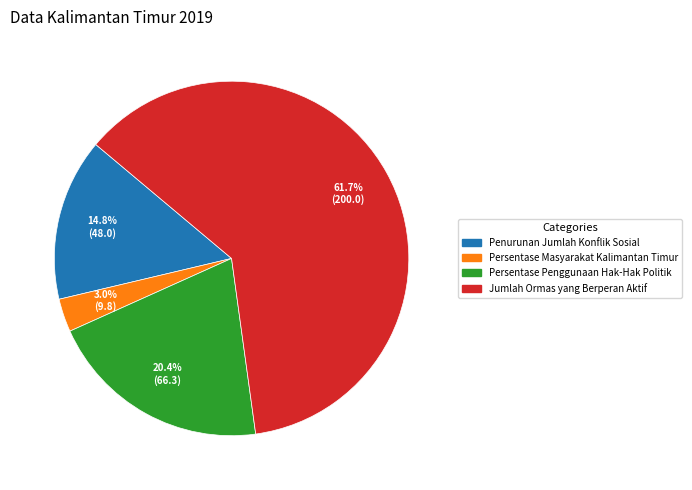

To the nearest percent, what is the combined percentage of Persentase Penggunaan Hak-Hak Politik and Persentase Masyarakat Kalimantan Timur?

23%